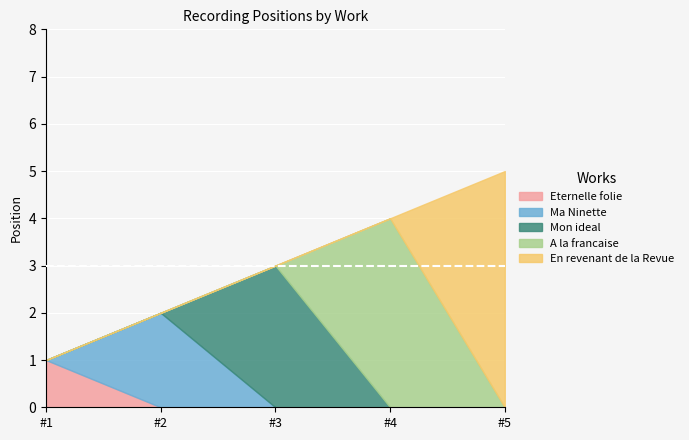

What is the difference between the second highest and second lowest values?

2